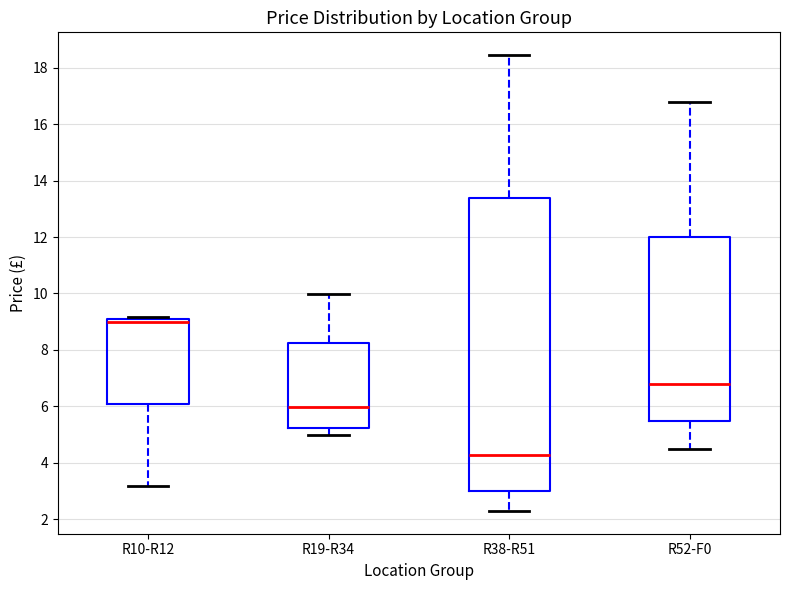

Reading left to right, transcribe this box plot: for each box, give where its median line is, the range the box spans, and where its two whiskers end, as read against the y-axis. The values are not printed on the chart, so give them approximately, as read against the axis.

R10-R12: median 9.0 (just below the box's upper edge), box 6.0 to 9.0, whiskers 3.2 to 9.2
R19-R34: median 6.0, box 5.2 to 8.2, whiskers 5.0 to 10.0
R38-R51: median 4.2, box 3.0 to 13.4, whiskers 2.2 to 18.4
R52-F0: median 6.8, box 5.4 to 12.0, whiskers 4.4 to 16.8